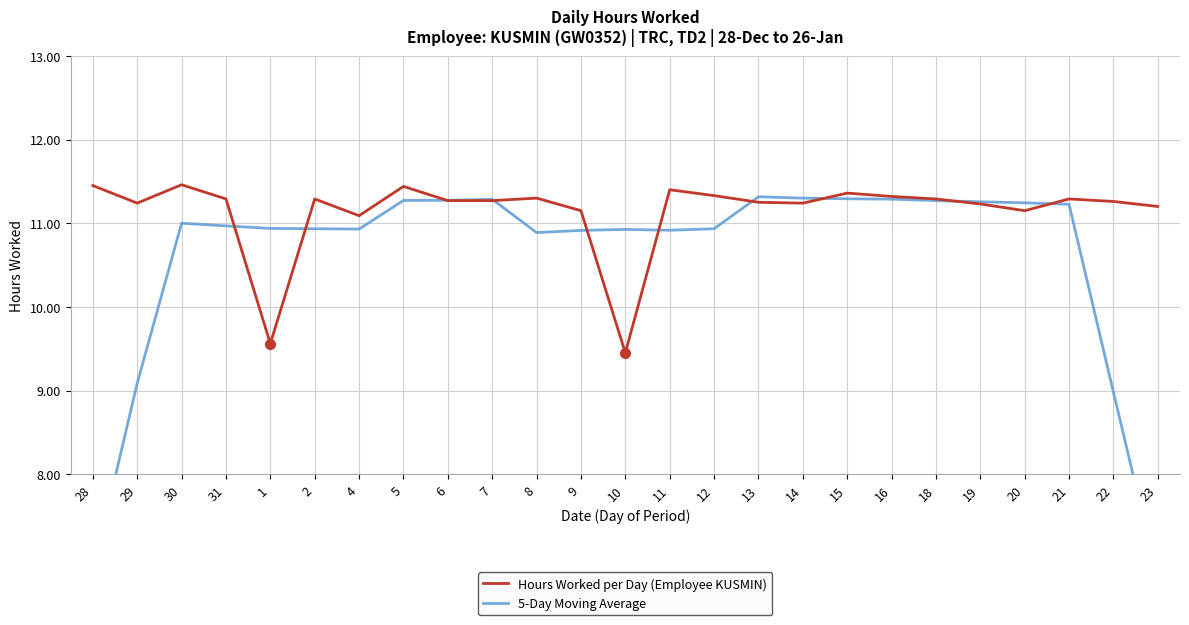

What is the spread (max minus min) of values at 20?

0.1